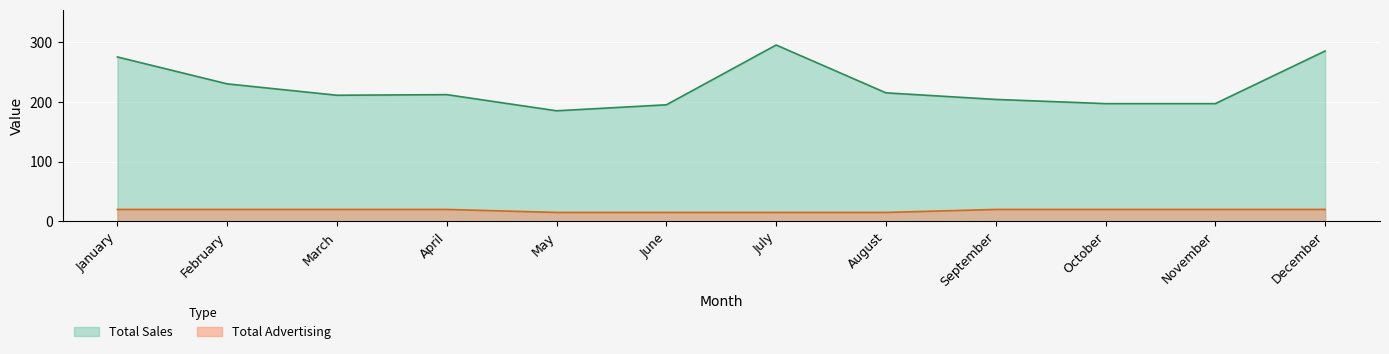

What is the greatest value displayed?

295